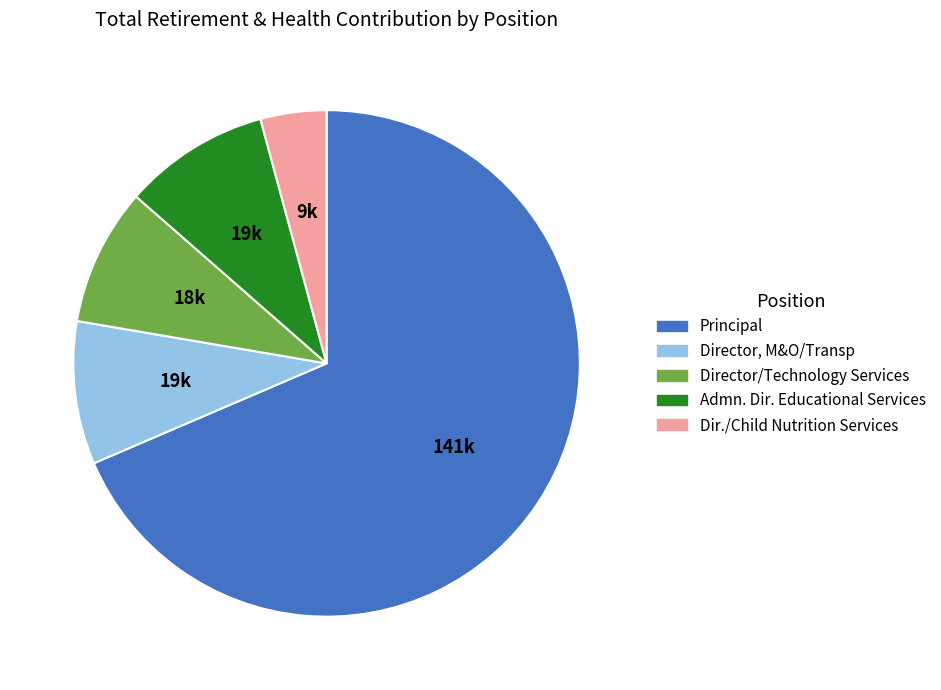

Which category has the smallest portion of the pie?

Dir./Child Nutrition Services